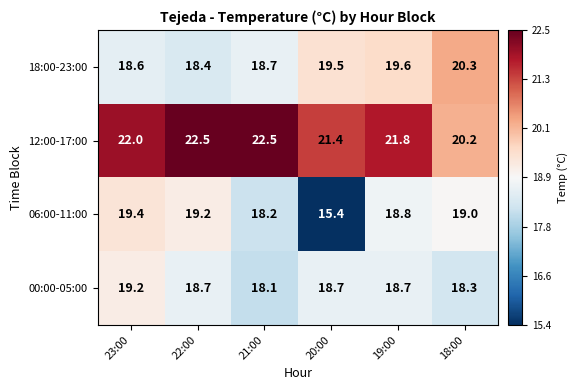

The value of 18:00-23:00 at 23:00 is 11.8. True or false?

False